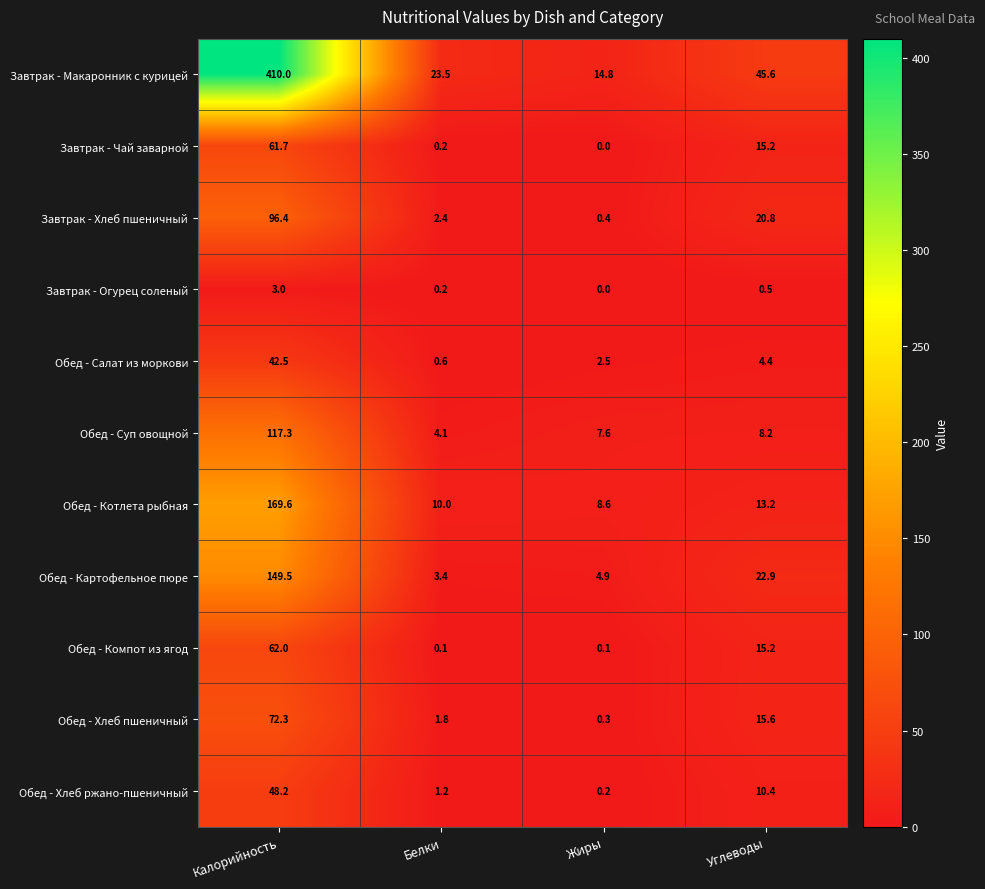

What is the average value of the Обед - Компот из ягод series?

19.4